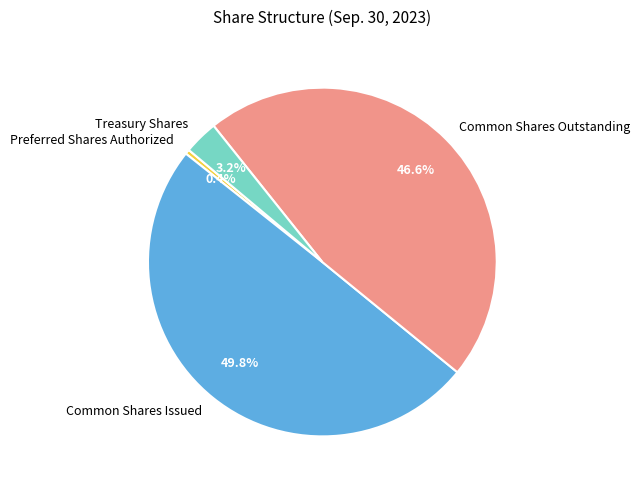

What percentage is the Common Shares Outstanding slice, to the nearest percent?

47%